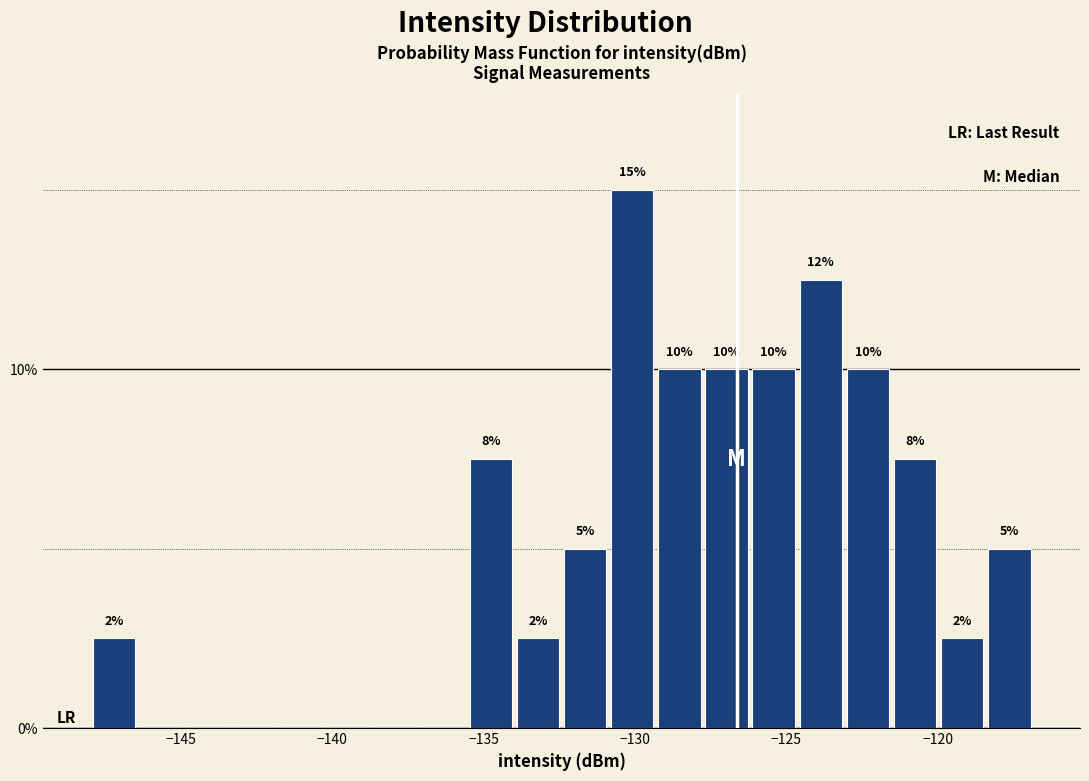

Around what value on the x-axis is the tallest bar? Give the approximate position of its centre, as read against the axis.

-130.0